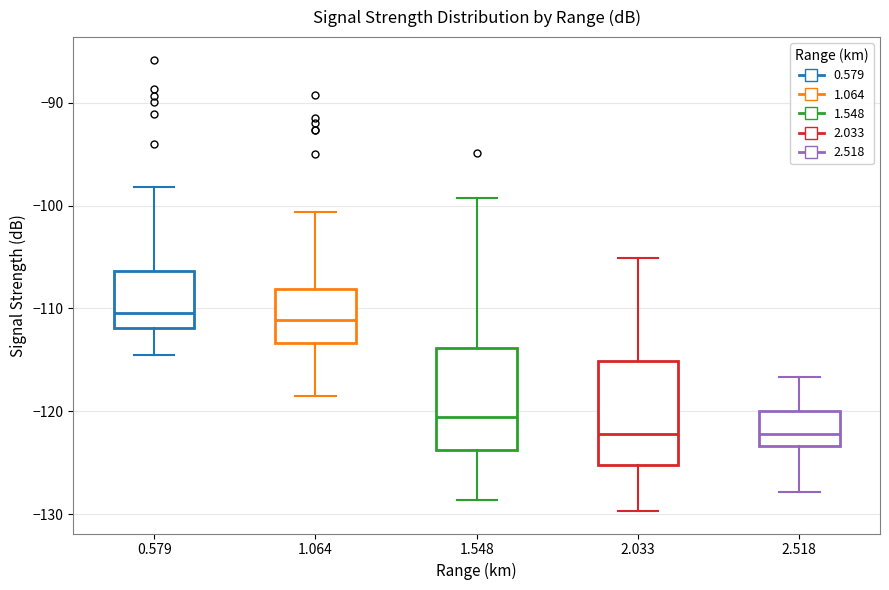

Where does the lower whisker of the box at x = 2.033 end on the y-axis? The values are not printed on the chart, so give them approximately, as read against the axis.

-130